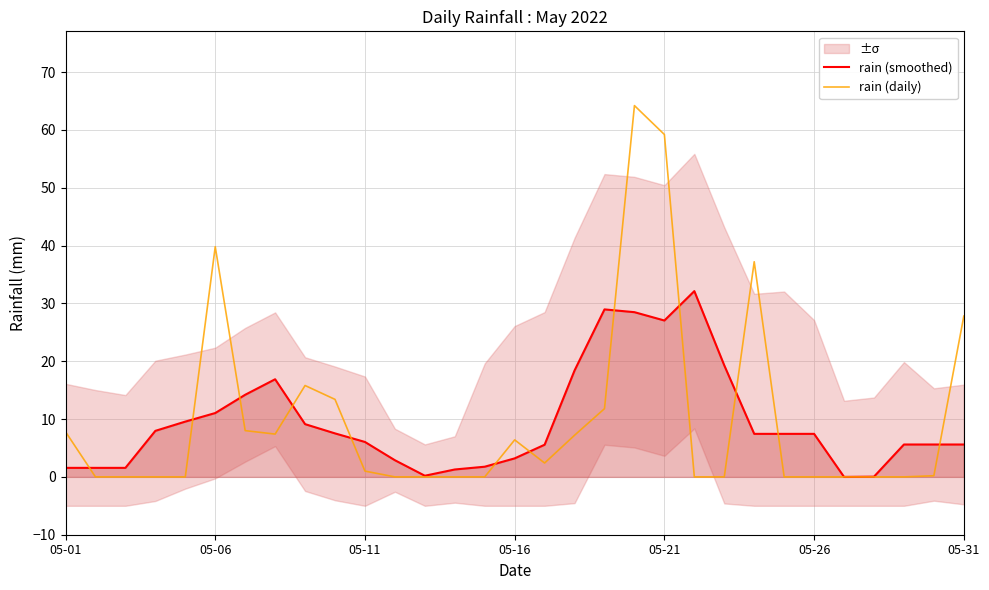

The value of rain (smoothed) at 05-06 is 17.0. True or false?

False